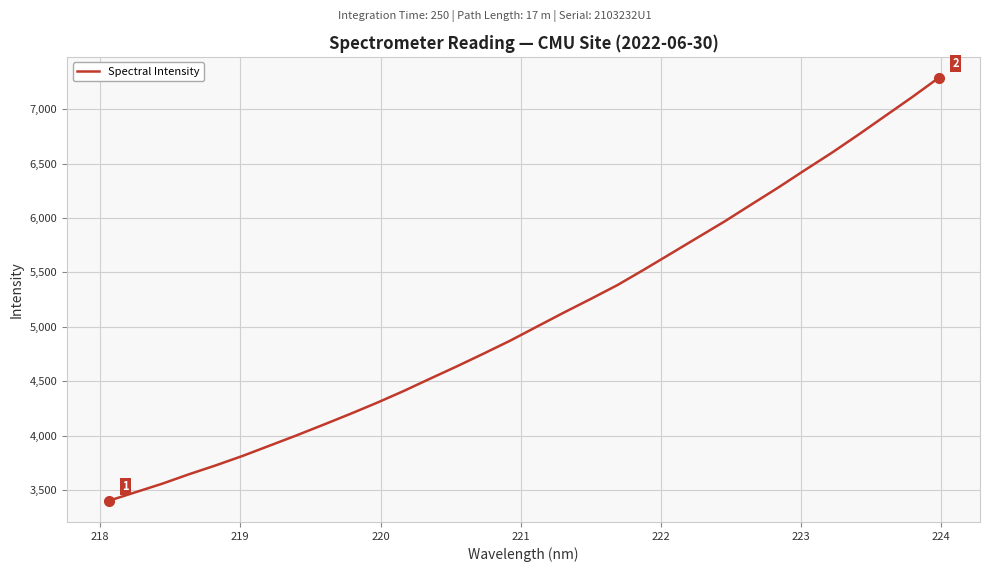

What is the smallest value displayed?

3402.1